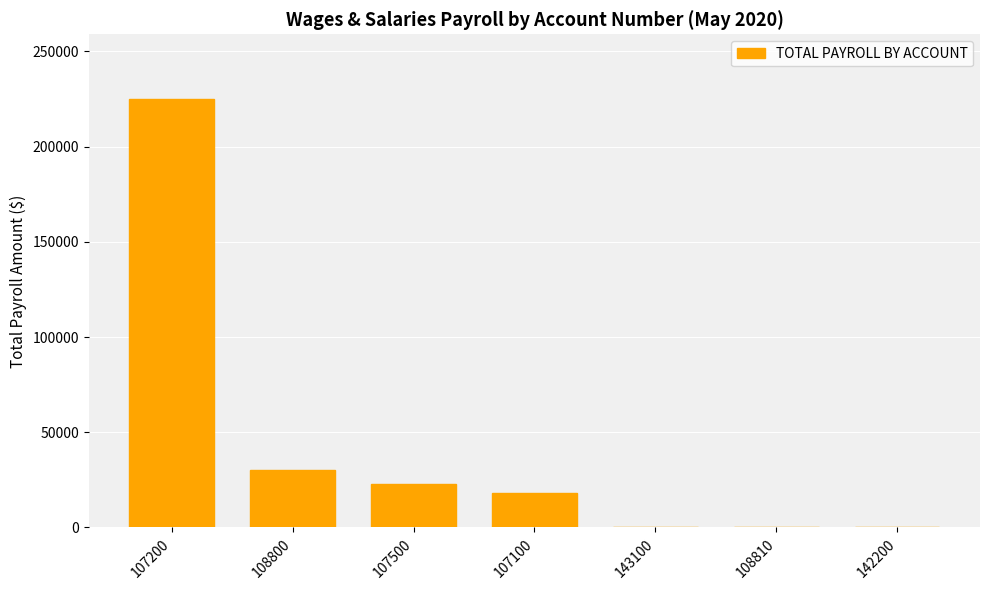

Is it true that the value at 108800 is 47601.4?

False